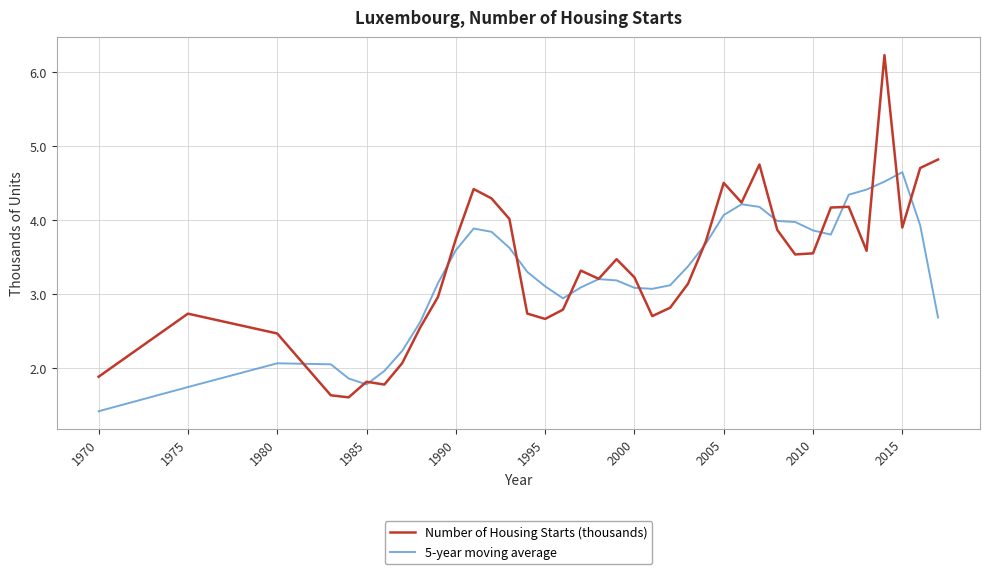

Rank the series by their maximum value, from lowest to highest.

5-year moving average, Number of Housing Starts (thousands)